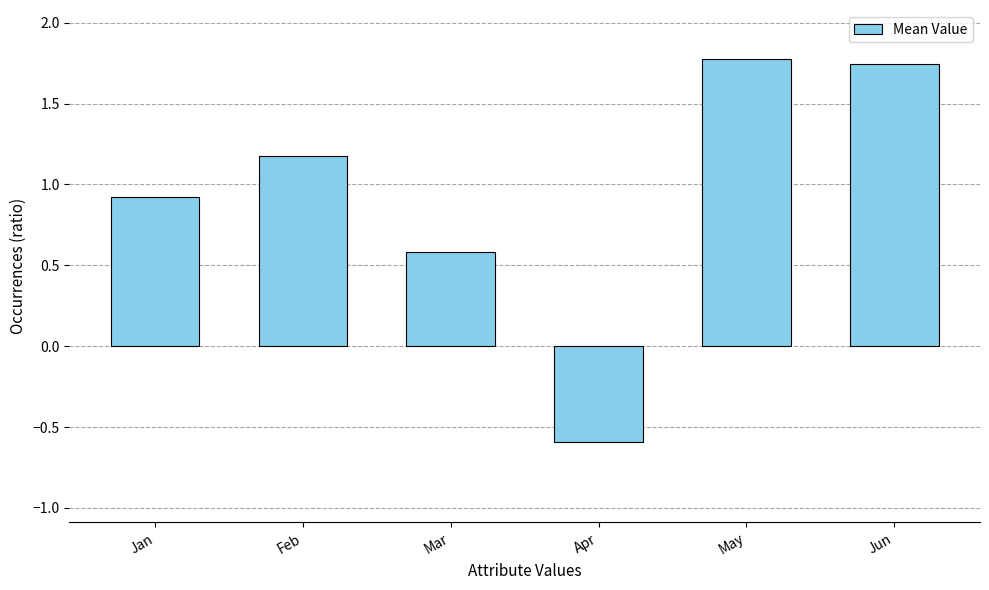

How many values are below 1?

3